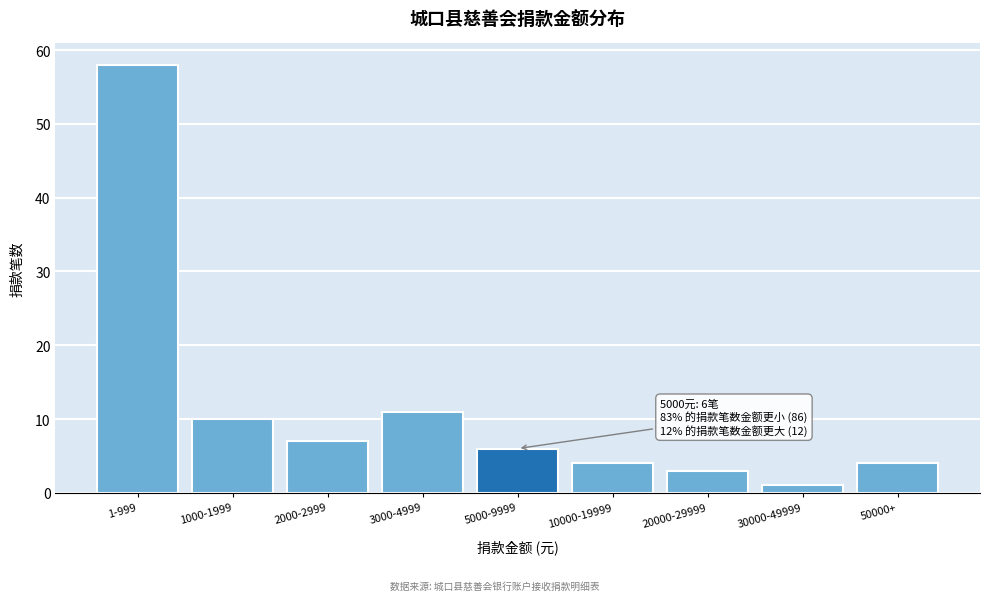

Reading right to left, list all the values displayed in this chart.

50000+=4	30000-49999=1	20000-29999=3	10000-19999=4	5000-9999=6	3000-4999=11	2000-2999=7	1000-1999=10	1-999=58